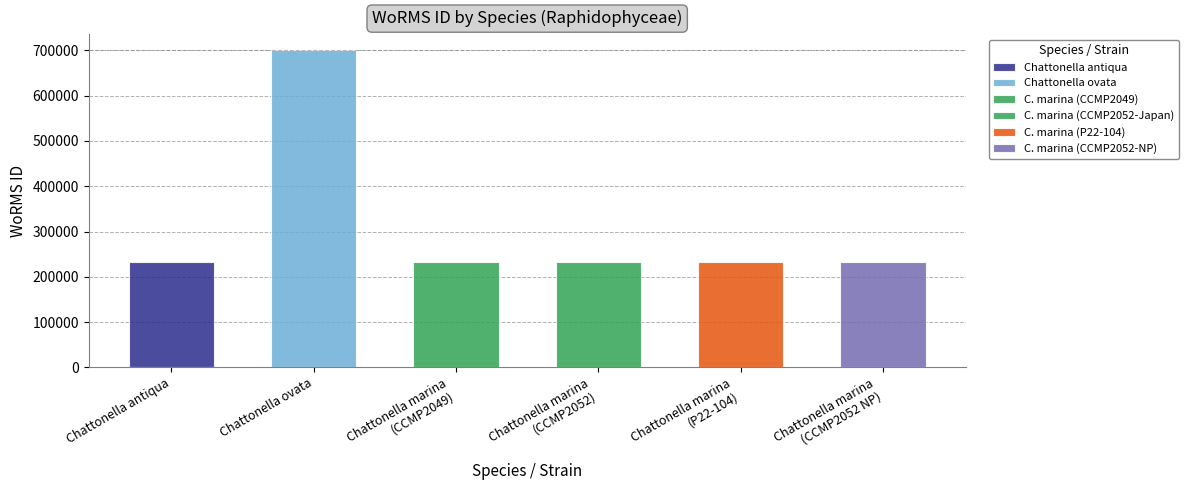

Are the bars horizontal?

No